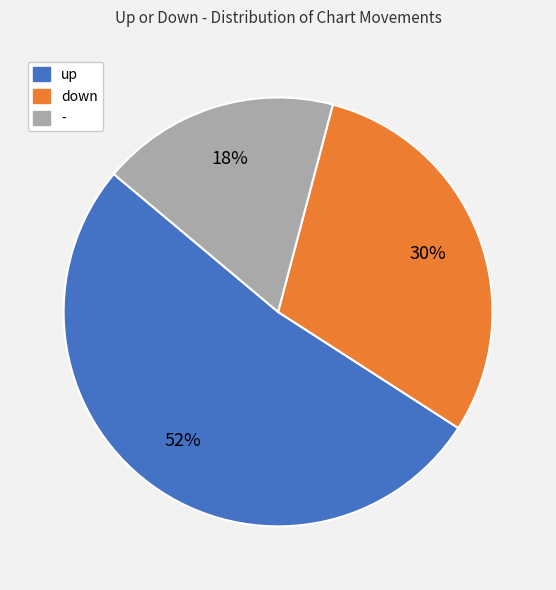

How many slices are in this pie chart?

3